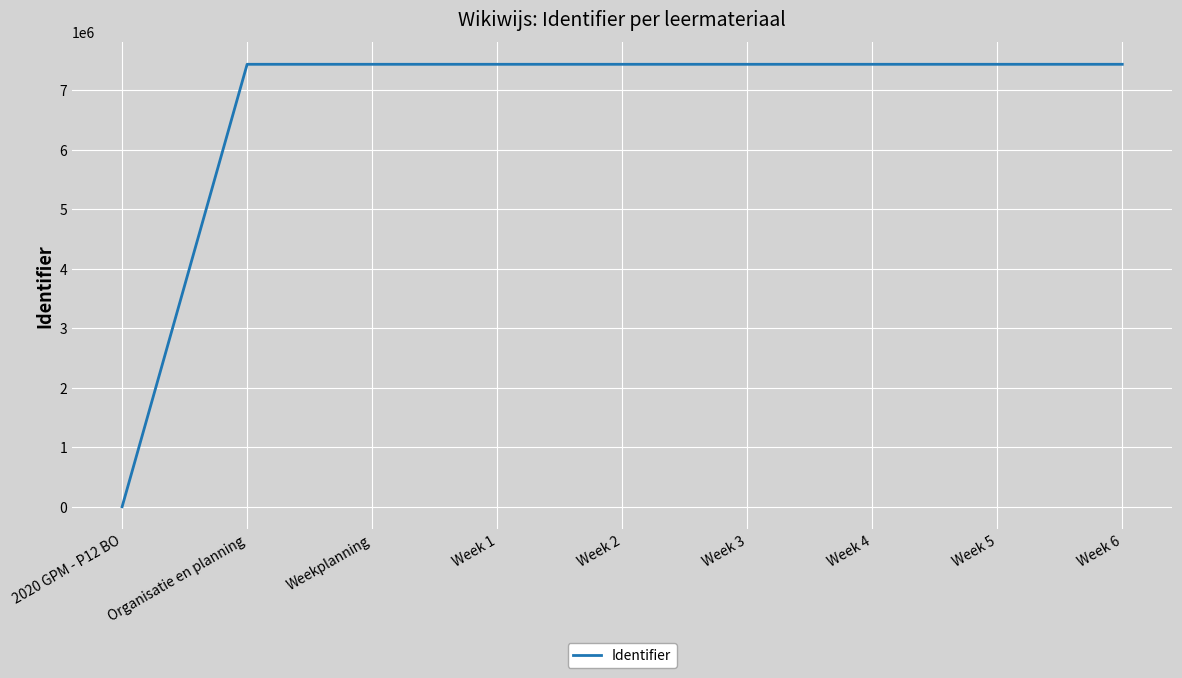

What is the maximum value shown in the chart?

7438816